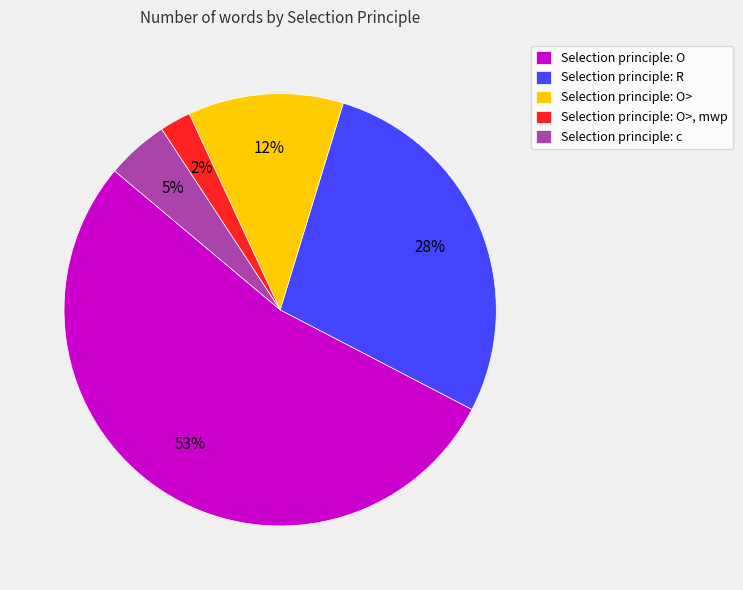

True or false: Selection principle: O>, mwp accounts for 2% of the total.

True